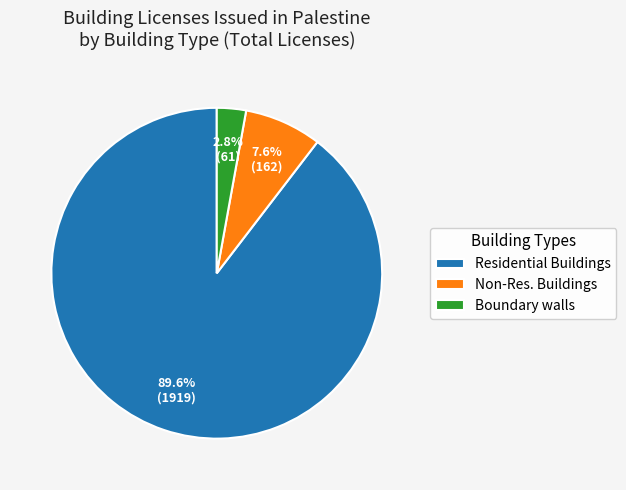

To the nearest percent, what is the average slice percentage?

33%